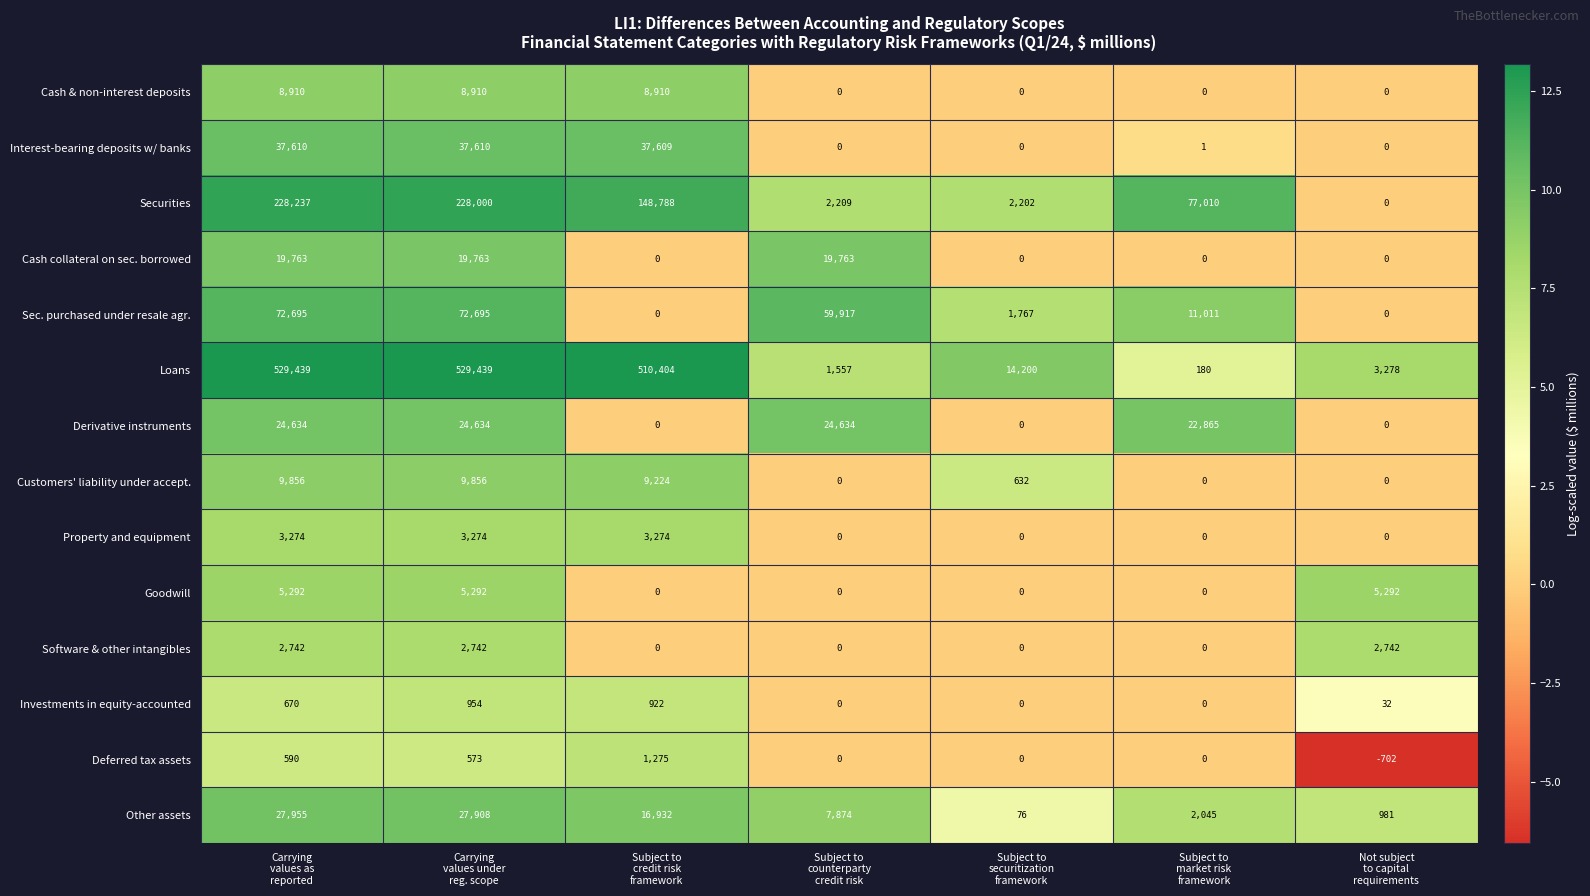

What is the maximum value shown in the chart?

529439